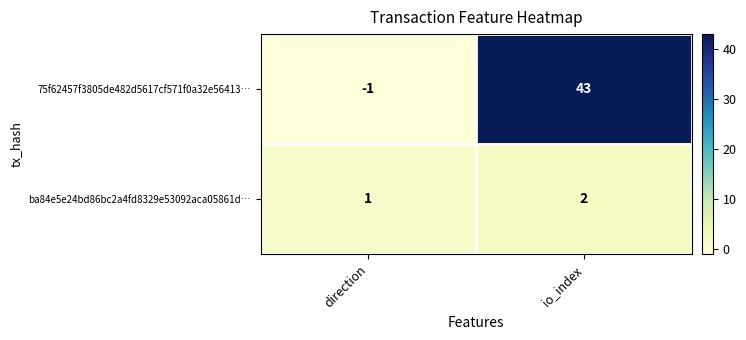

At which label is ba84e5e24bd86bc2a4fd8329e53092aca05861d… closest to 1?

direction